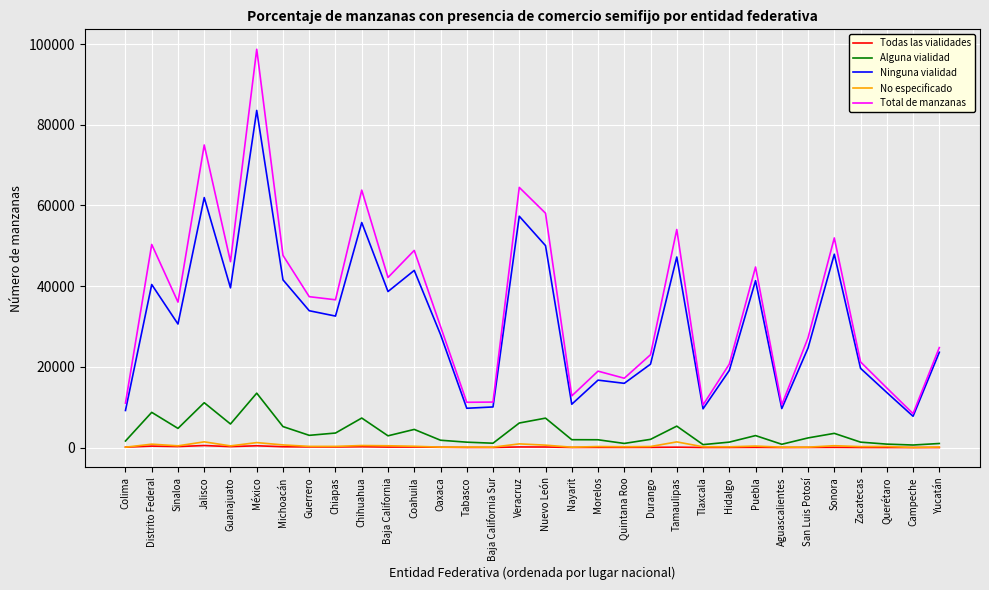

What is the lowest value of the Ninguna vialidad series?

7757